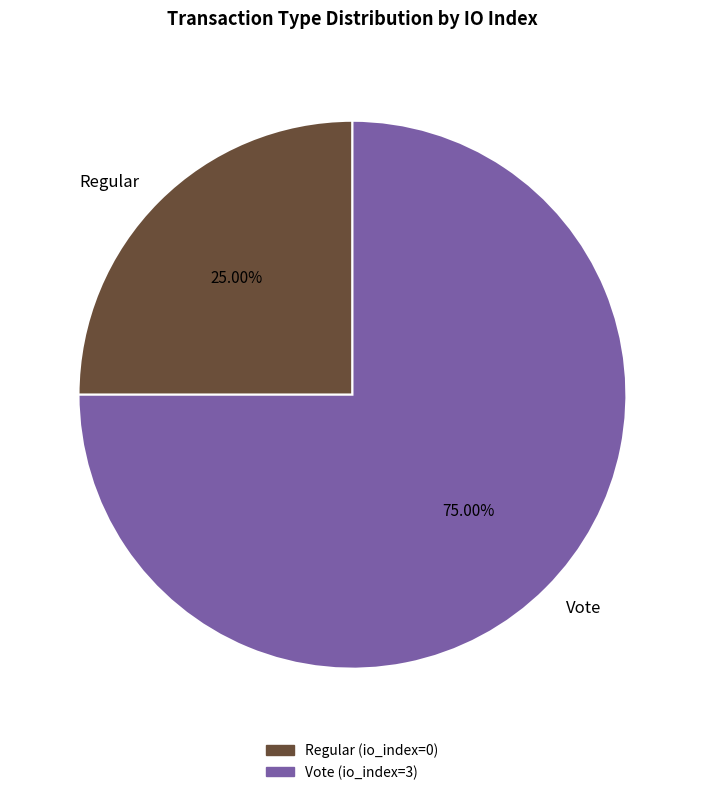

Is it true that Regular is 6% of the pie?

False